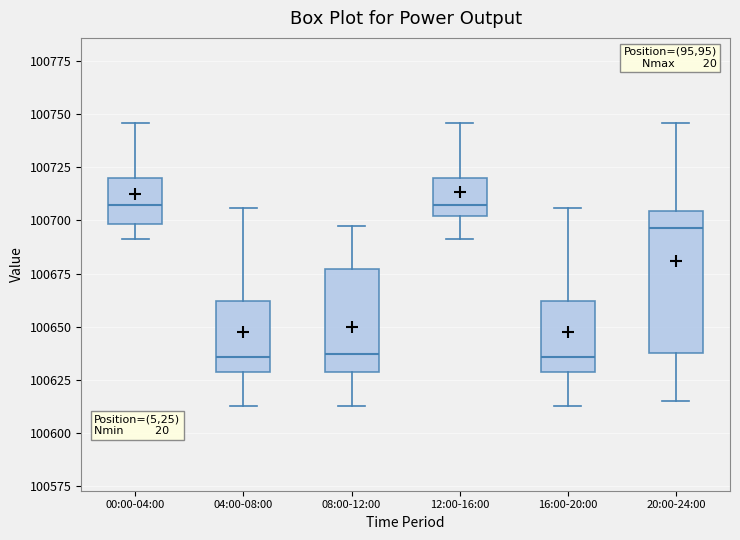

Where does the median line of the box for 16:00-20:00 sit on the y-axis? The values are not printed on the chart, so give them approximately, as read against the axis.

100635